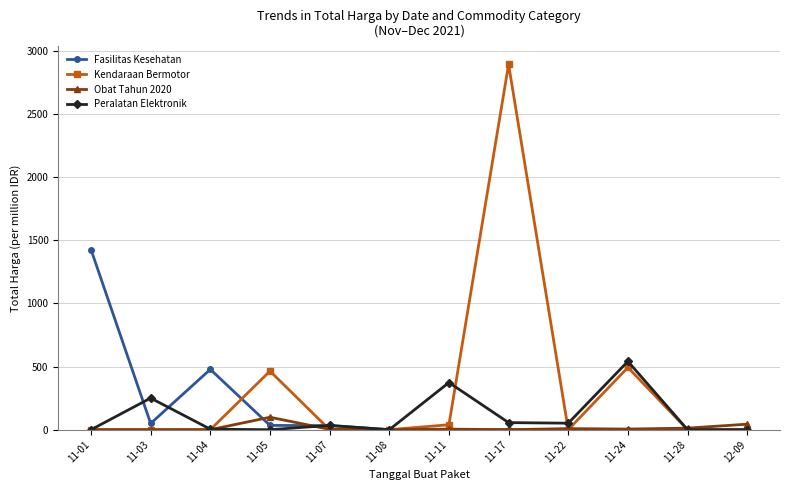

True or false: Peralatan Elektronik has more than 0 points higher than both neighbors.

True